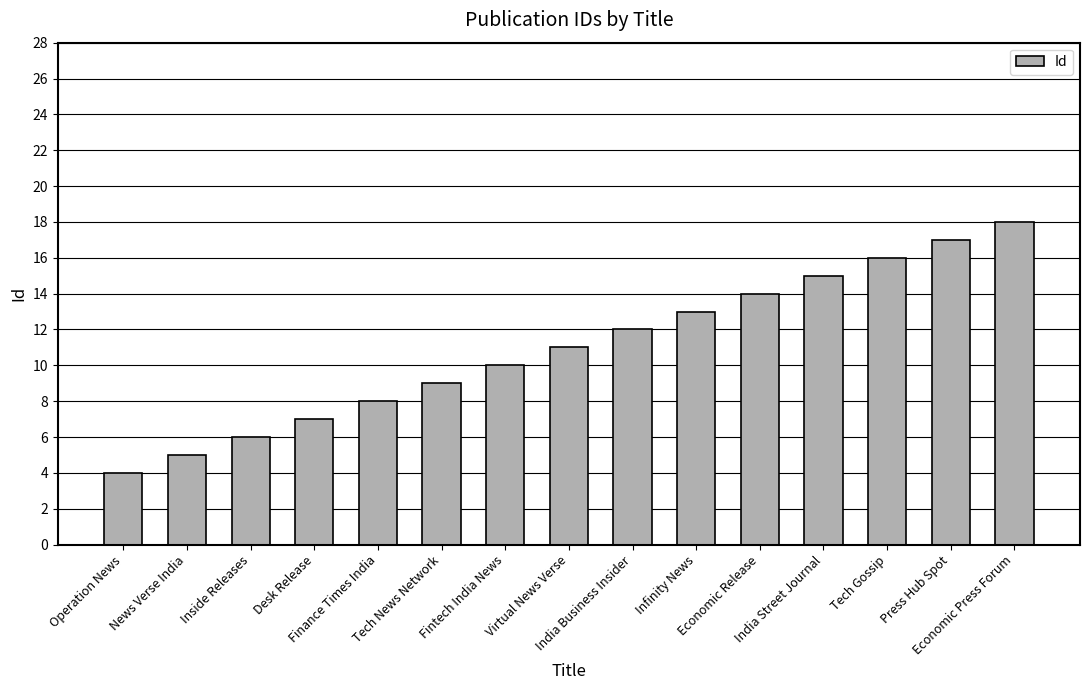

What is the ratio of the value at Finance Times India to the value at Tech News Network?

0.9